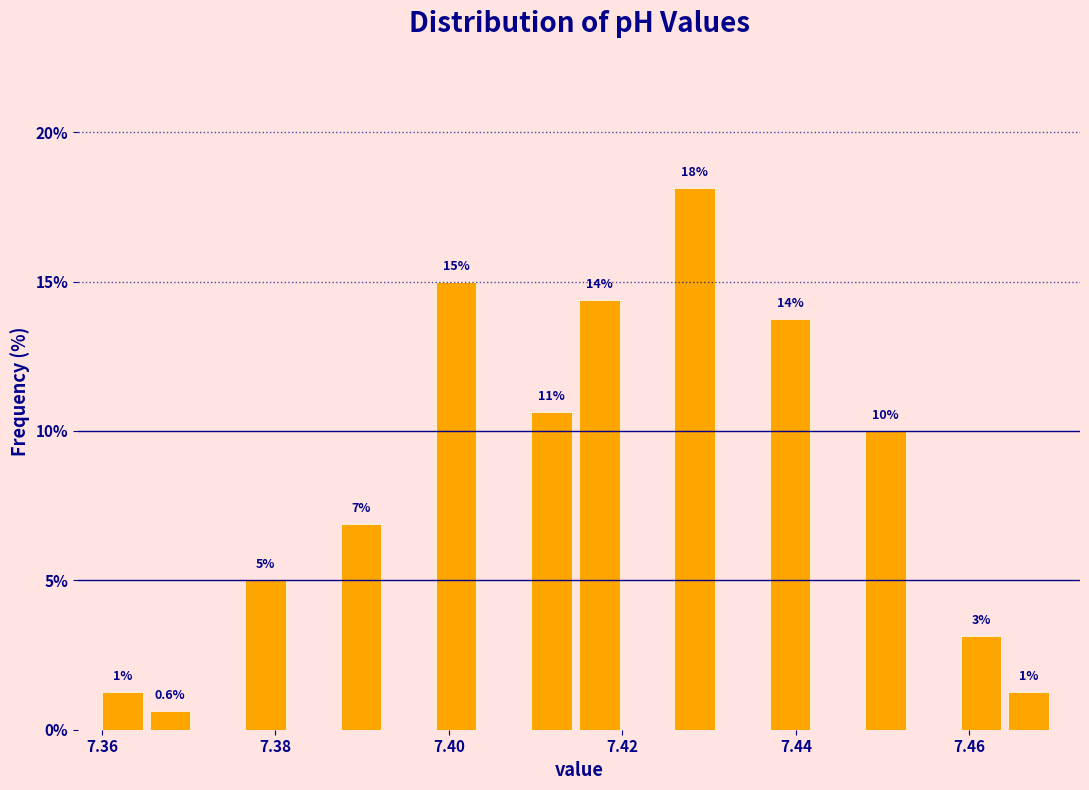

Around what value on the x-axis is the tallest bar? Give the approximate position of its centre, as read against the axis.

7.428